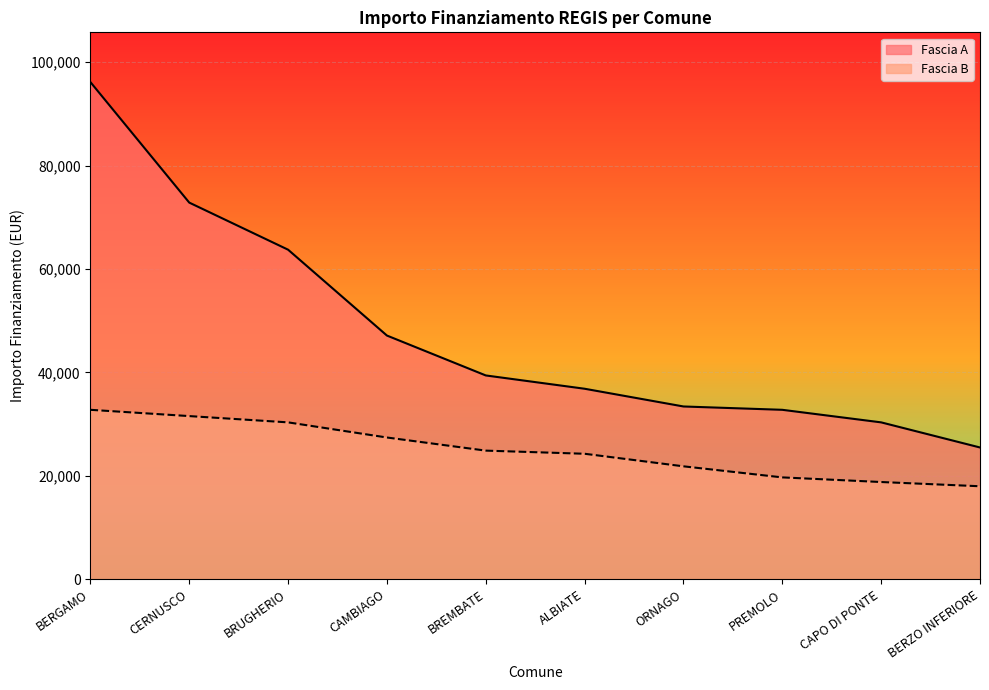

At which label does Fascia B first exceed 24887?

BERGAMO